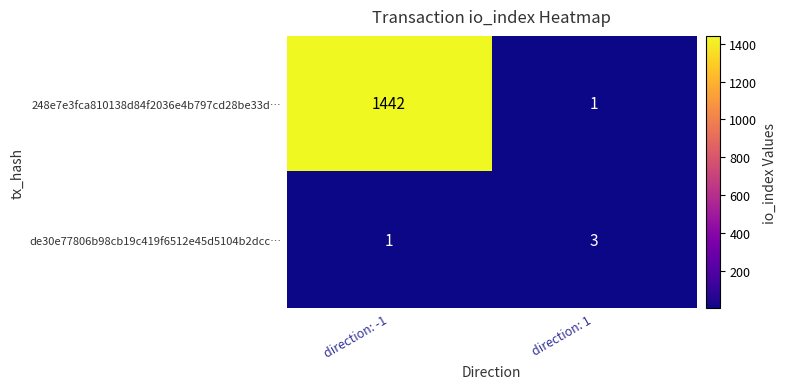

Which series has the widest spread of values?

248e7e3fca810138d84f2036e4b797cd28be33d…